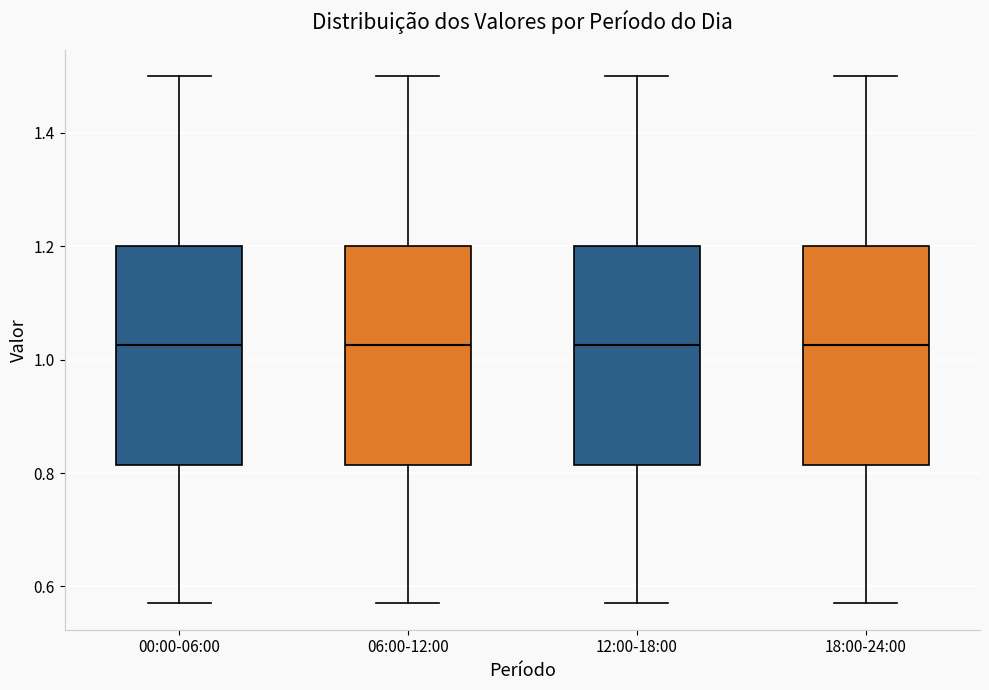

Reading left to right, read every box against the y-axis: the position of its median line, the range the box covers, and the ends of its whiskers. The values are not printed on the chart, so give them approximately, as read against the axis.

00:00-06:00: median 1.02, box 0.82 to 1.20, whiskers 0.58 to 1.50
06:00-12:00: median 1.02, box 0.82 to 1.20, whiskers 0.58 to 1.50
12:00-18:00: median 1.02, box 0.82 to 1.20, whiskers 0.58 to 1.50
18:00-24:00: median 1.02, box 0.82 to 1.20, whiskers 0.58 to 1.50